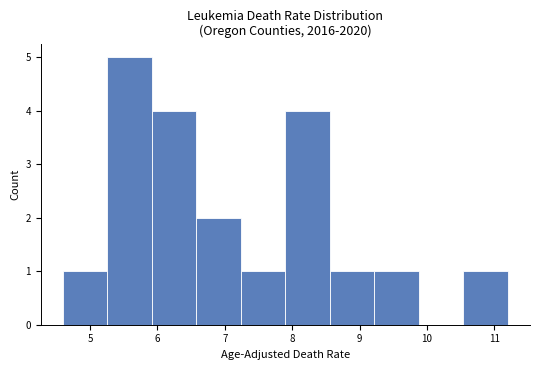

Over which range of the x-axis is the bar tallest?

5.26 to 5.92